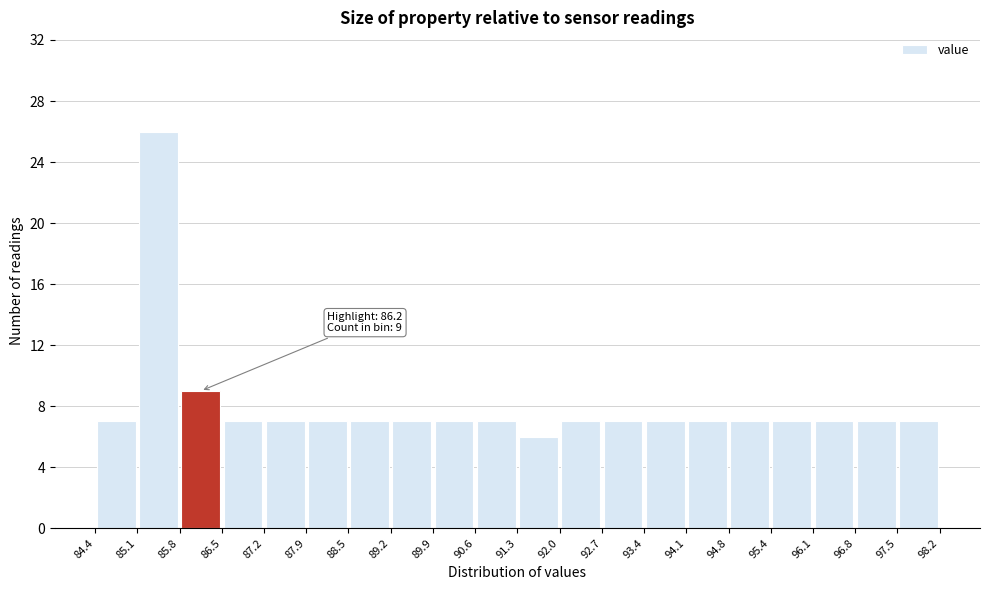

Which range on the x-axis has the tallest bar?

85.1 to 85.8